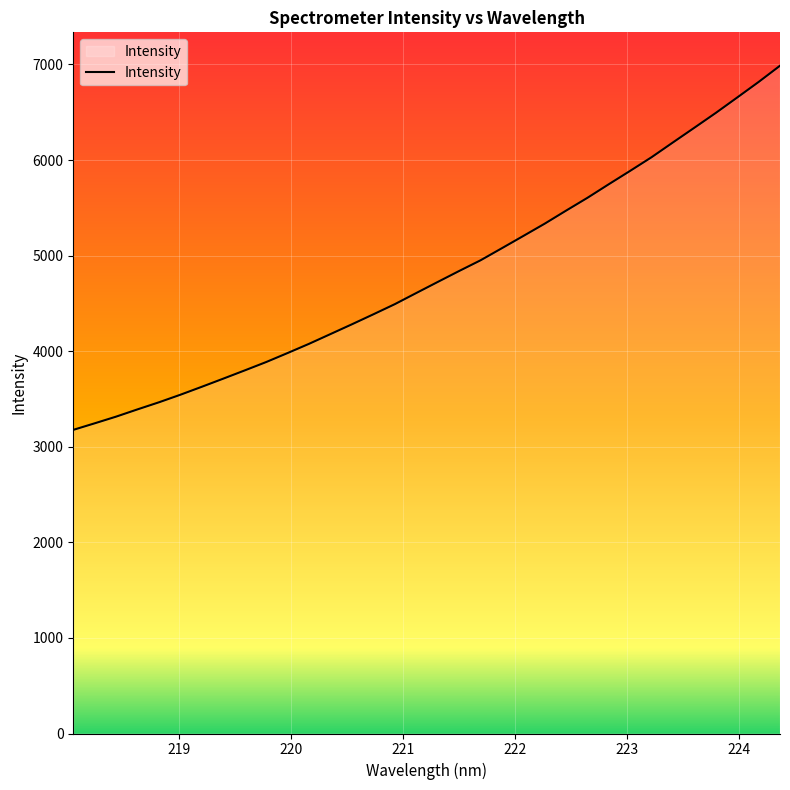

Does the chart display data point markers on the line(s)?

No